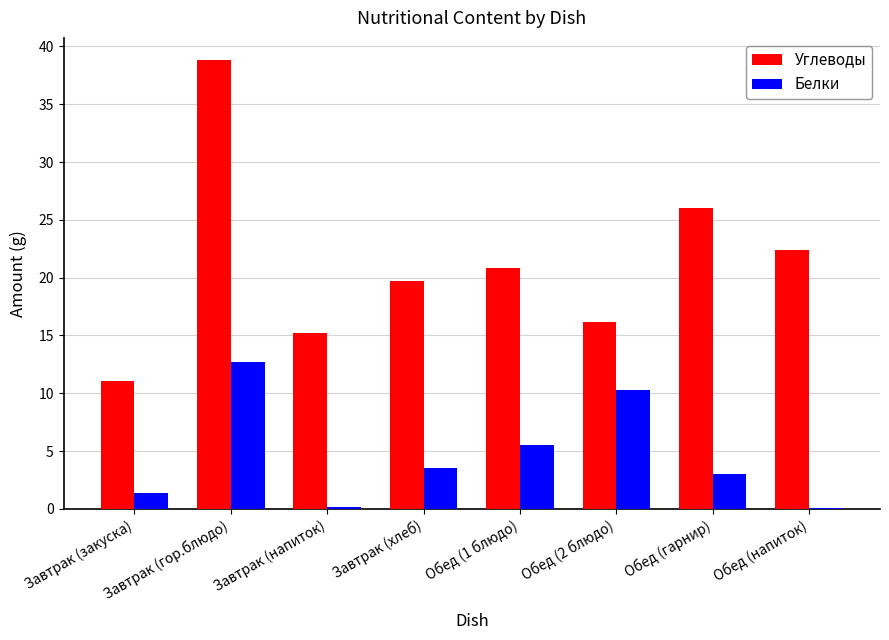

The value of Белки at Завтрак (хлеб) is 1.8. True or false?

False